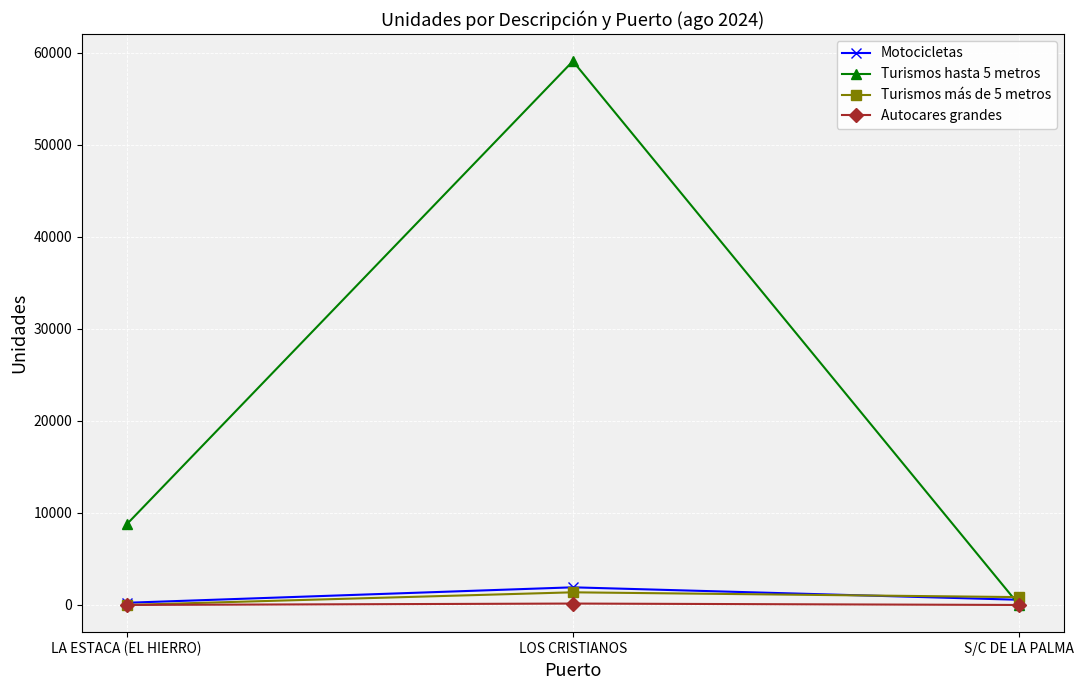

Which series has the largest range (max minus min)?

Turismos hasta 5 metros